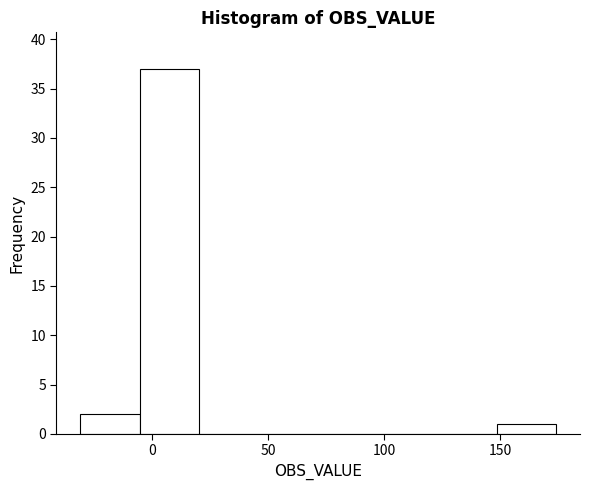

What is the height of the bar covering -5 to 20 on the x-axis? Neither the bar edges nor the heights are printed on the chart, so give them approximately, as read against the axes.

37